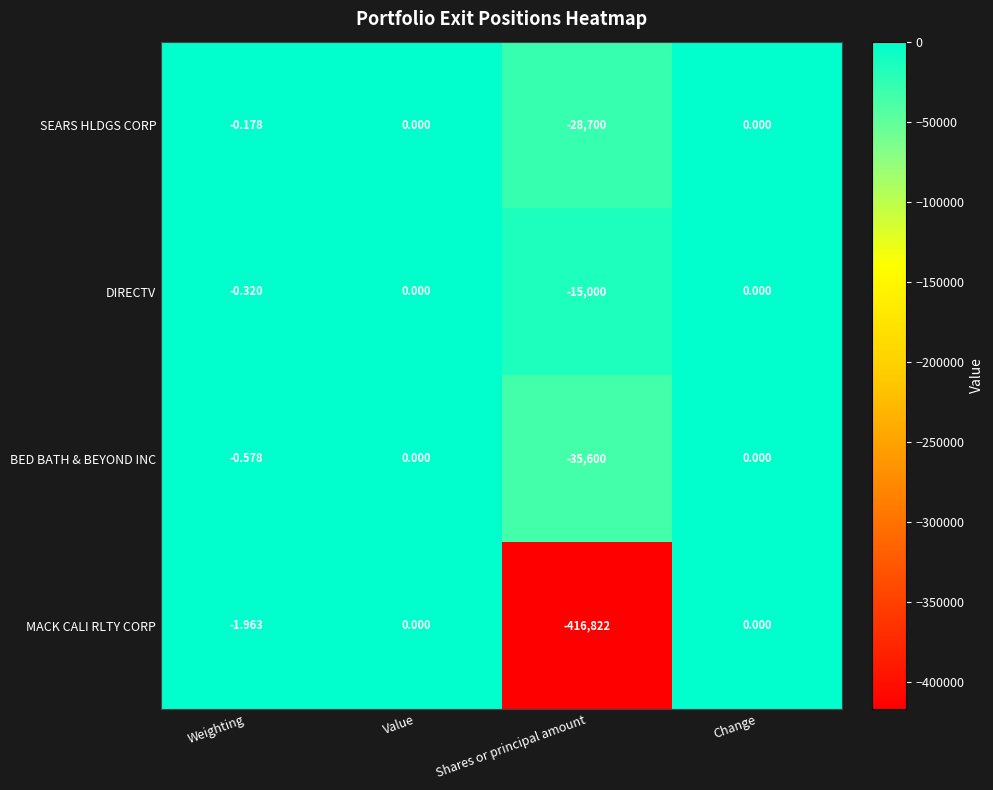

Which series has the largest total across all categories?

DIRECTV